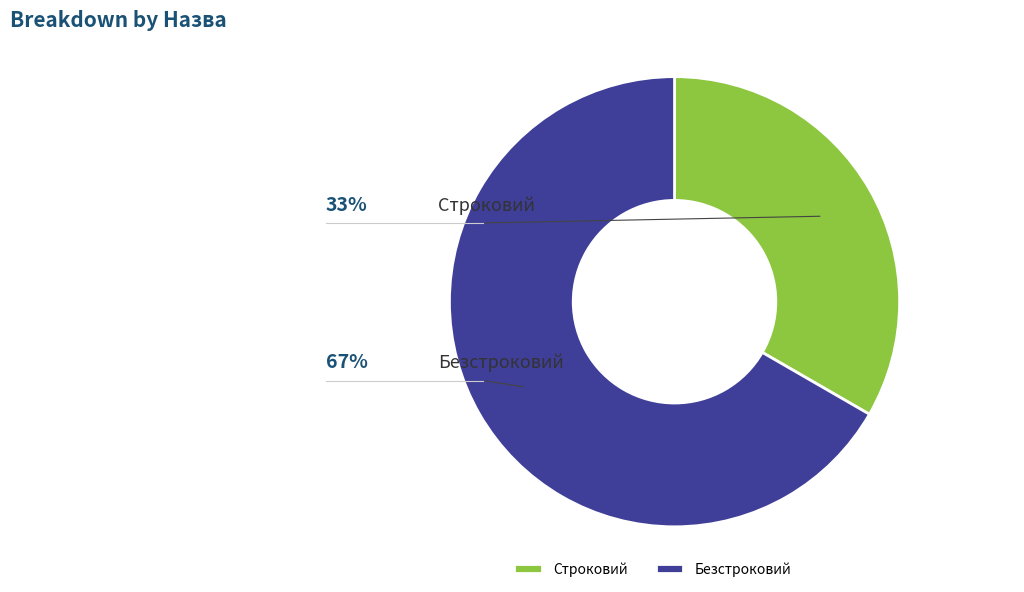

To the nearest percent, what portion does Безстроковий represent?

67%